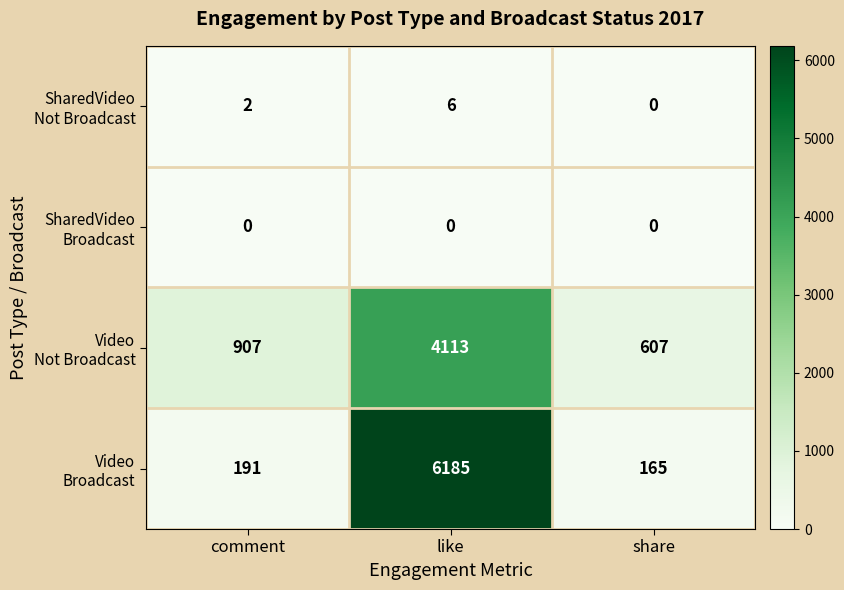

At which category is the sum across all series the highest?

like